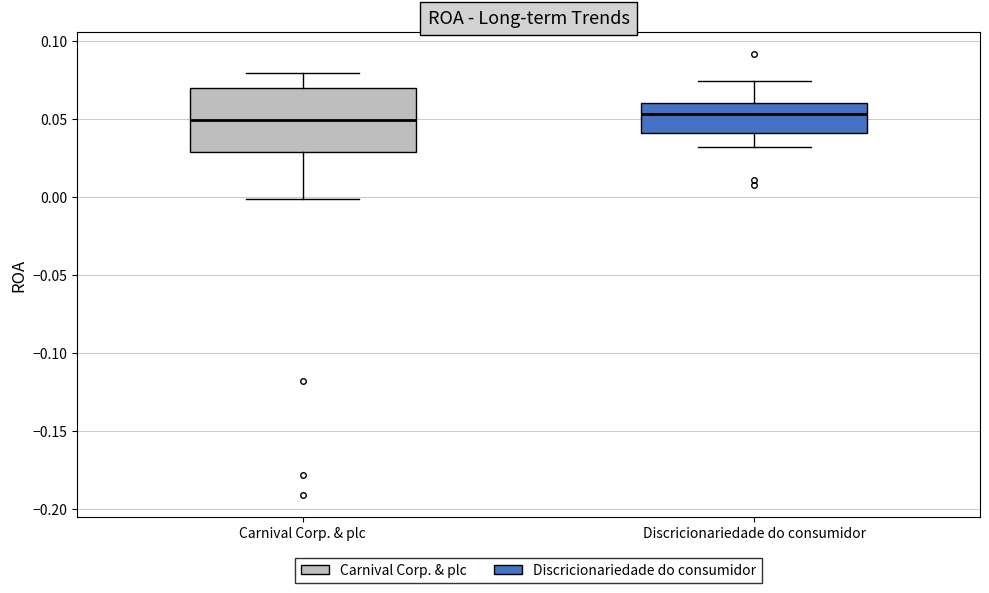

Which box is the tallest, from its lower edge to its upper edge?

Carnival Corp. & plc